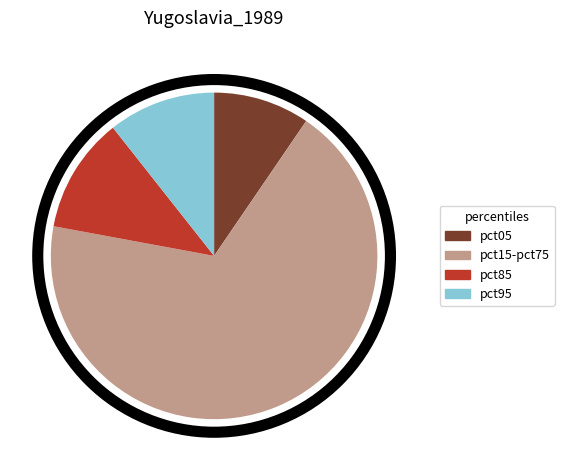

How many slices are in this pie chart?

4